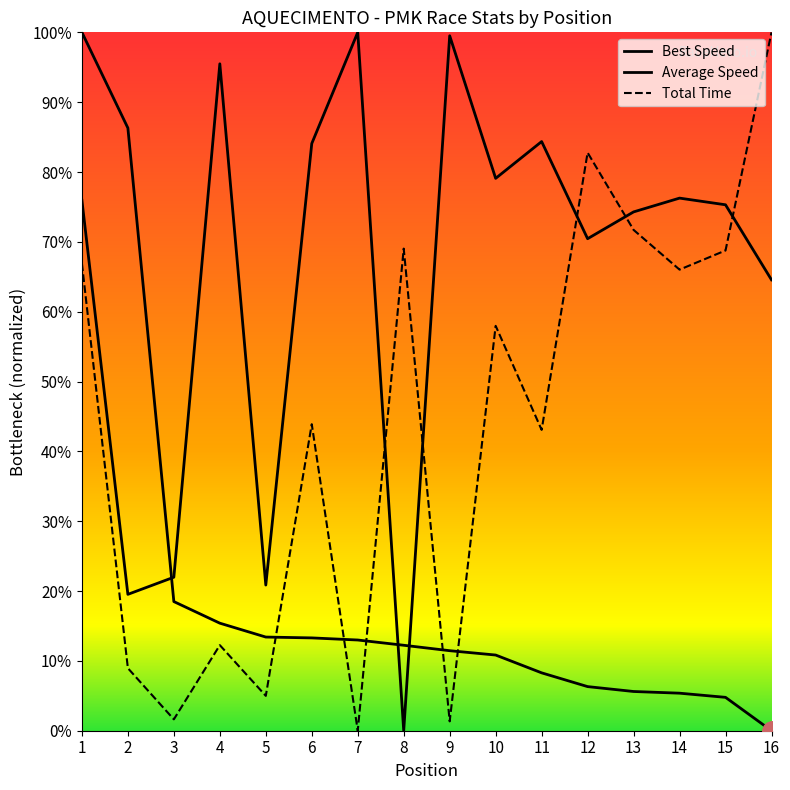

How many data points in Best Lap time are above 0?

15